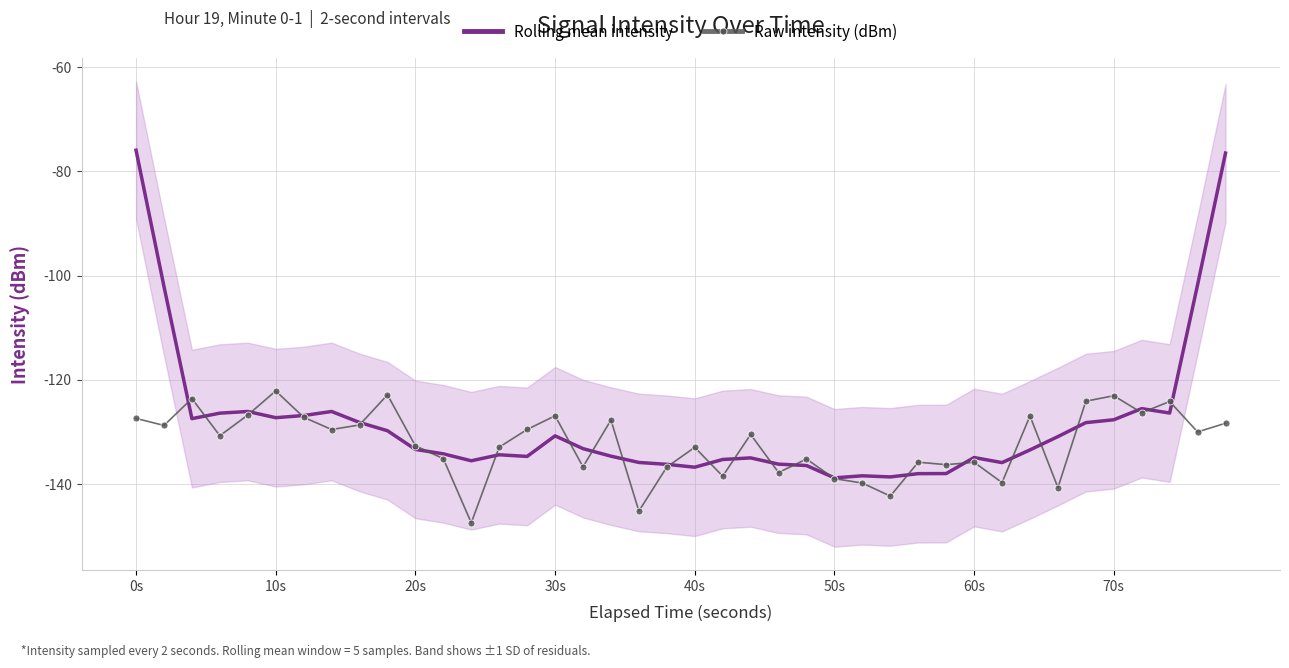

Which series has the largest range (max minus min)?

Rolling mean intensity